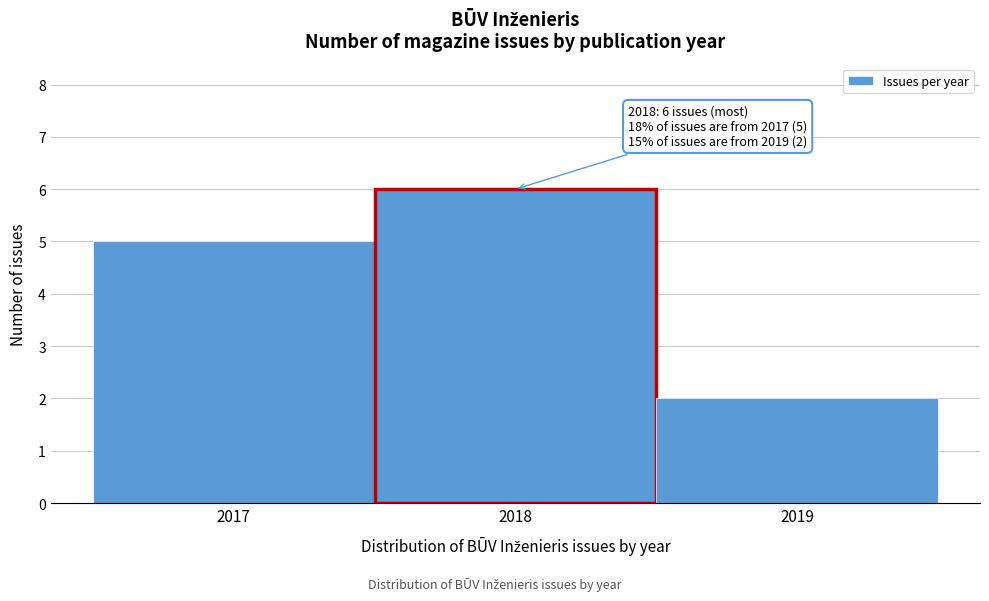

Reading left to right, list all the values displayed in this chart.

5	6	2